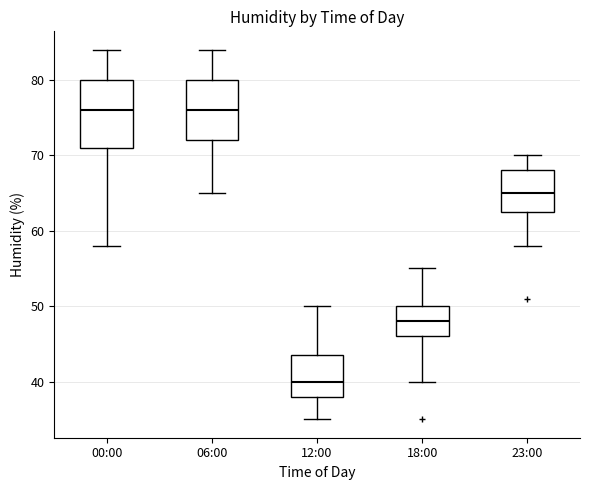

Which box is the tallest, from its lower edge to its upper edge?

00:00